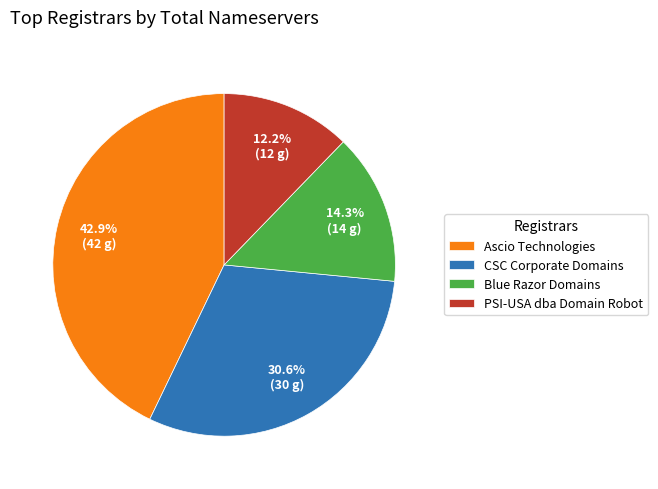

Combined, do CSC Corporate Domains and PSI-USA dba Domain Robot account for over 50%?

No